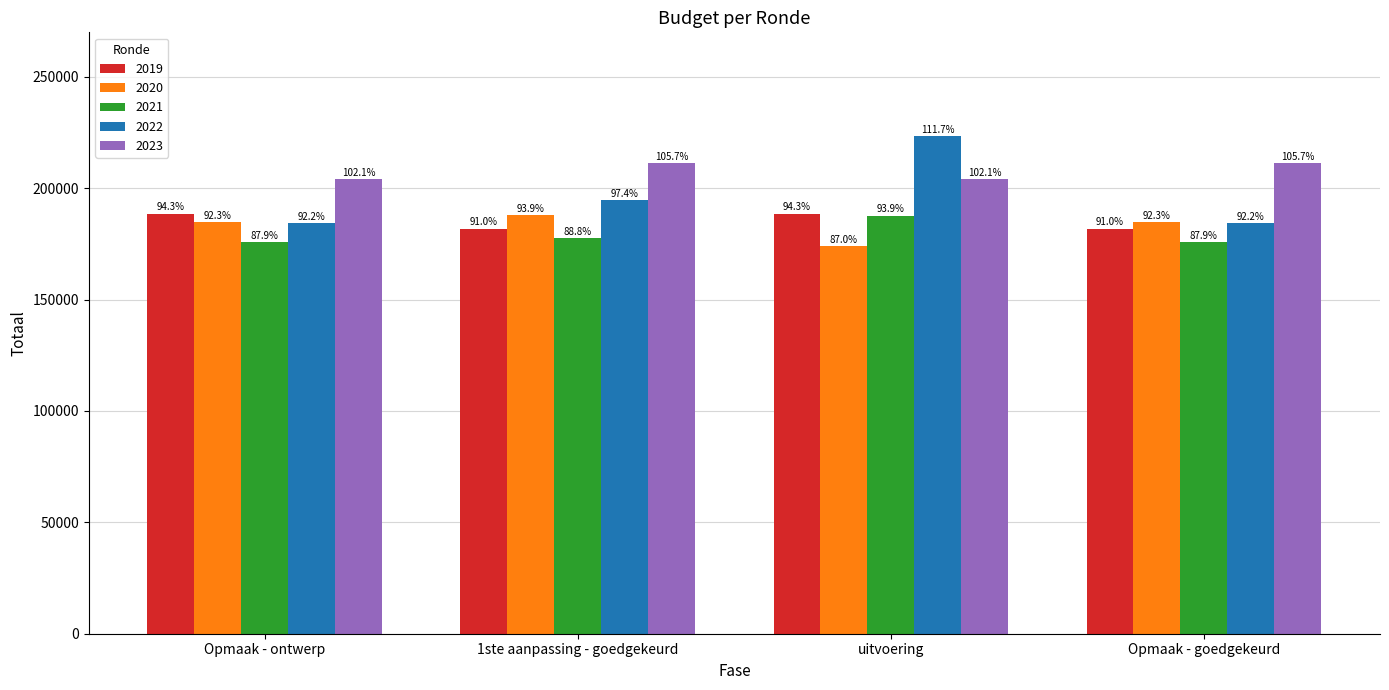

Is it true that 2023 equals 211492 at 1ste aanpassing - goedgekeurd?

True